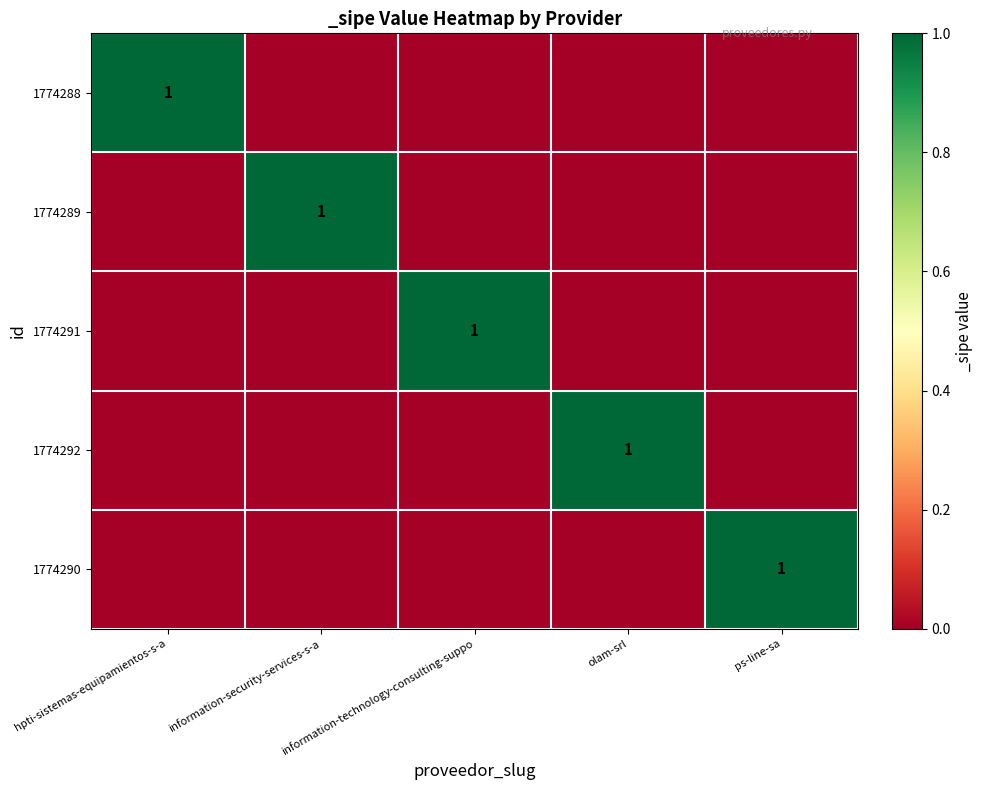

The value of 1774292 at olam-srl is 1. True or false?

True